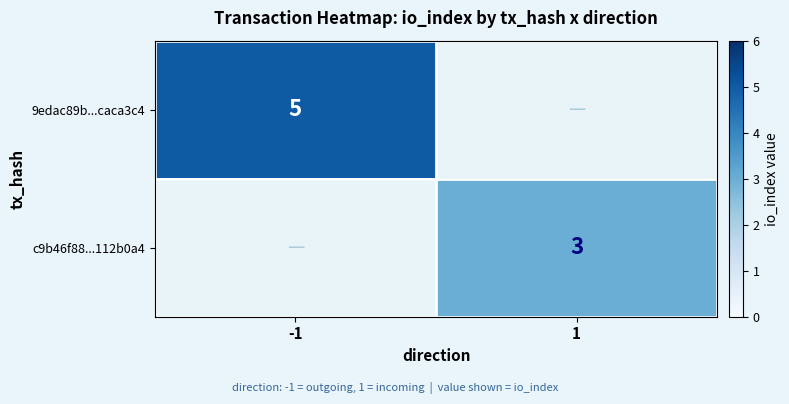

Is the value of 9edac89b...caca3c4 at -1 greater than the value of c9b46f88...112b0a4 at 1?

Yes